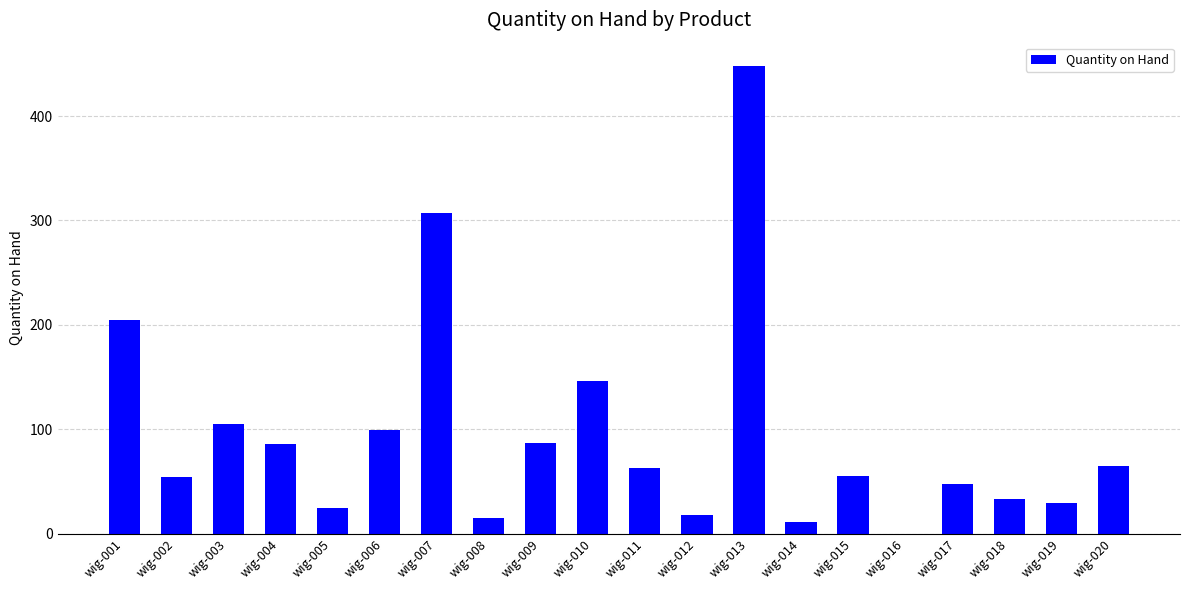

Are the bars horizontal?

No